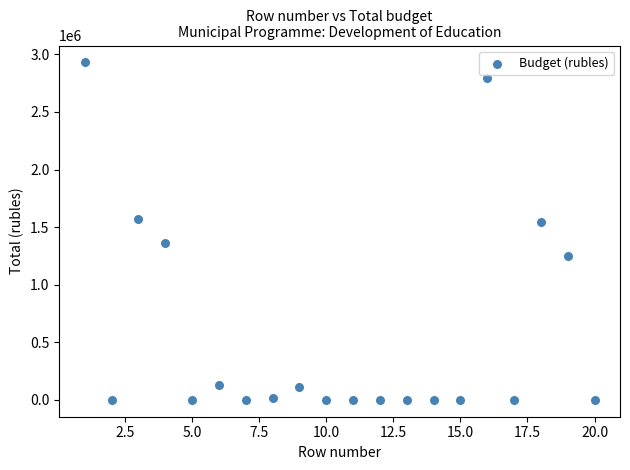

What is the range of X values (max minus min)?

19.0